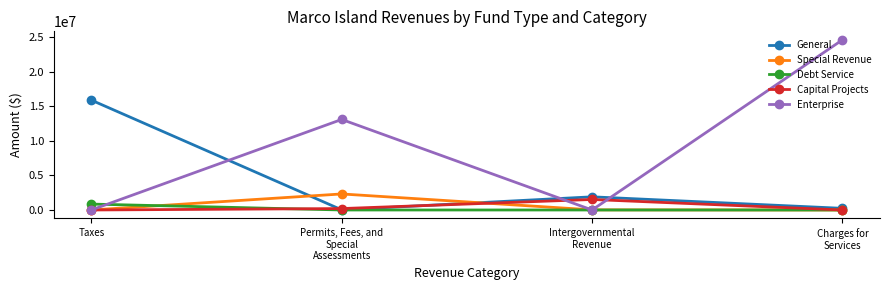

Is the value of General at Taxes greater than the value of Capital Projects at Permits, Fees, and
Special
Assessments?

Yes